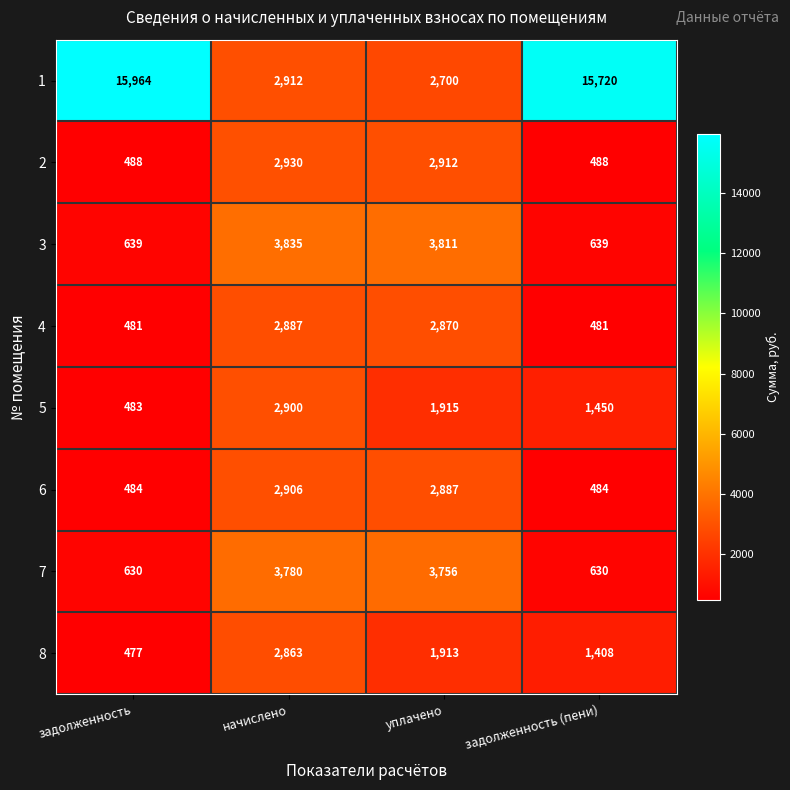

Count the number of data series in this chart.

8